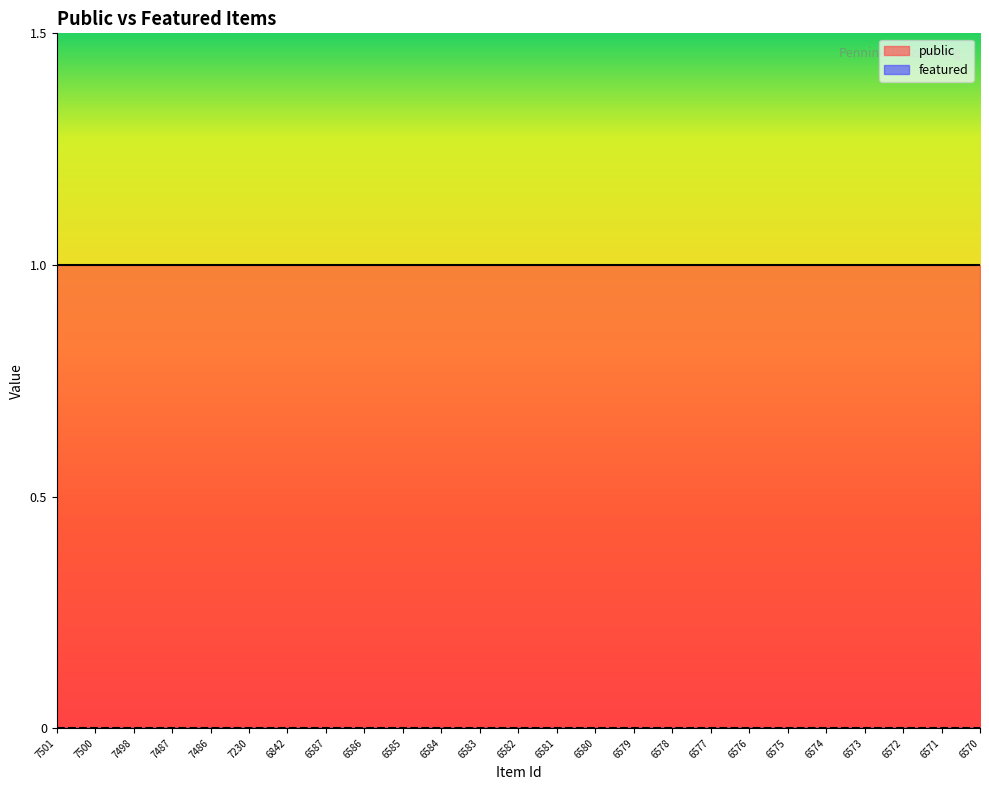

Which category has the highest value in the featured series?

7501